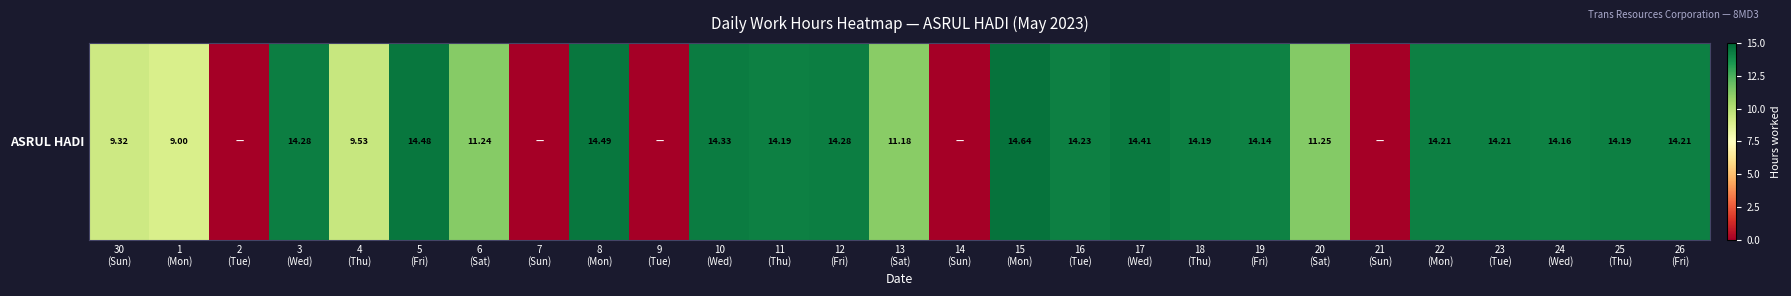

Reading left to right, what are all the values shown in this chart?

9.3	9.0	0.0	14.3	9.5	14.5	11.2	0.0	14.5	0.0	14.3	14.2	14.3	11.2	0.0	14.6	14.2	14.4	14.2	14.1	11.2	0.0	14.2	14.2	14.2	14.2	14.2